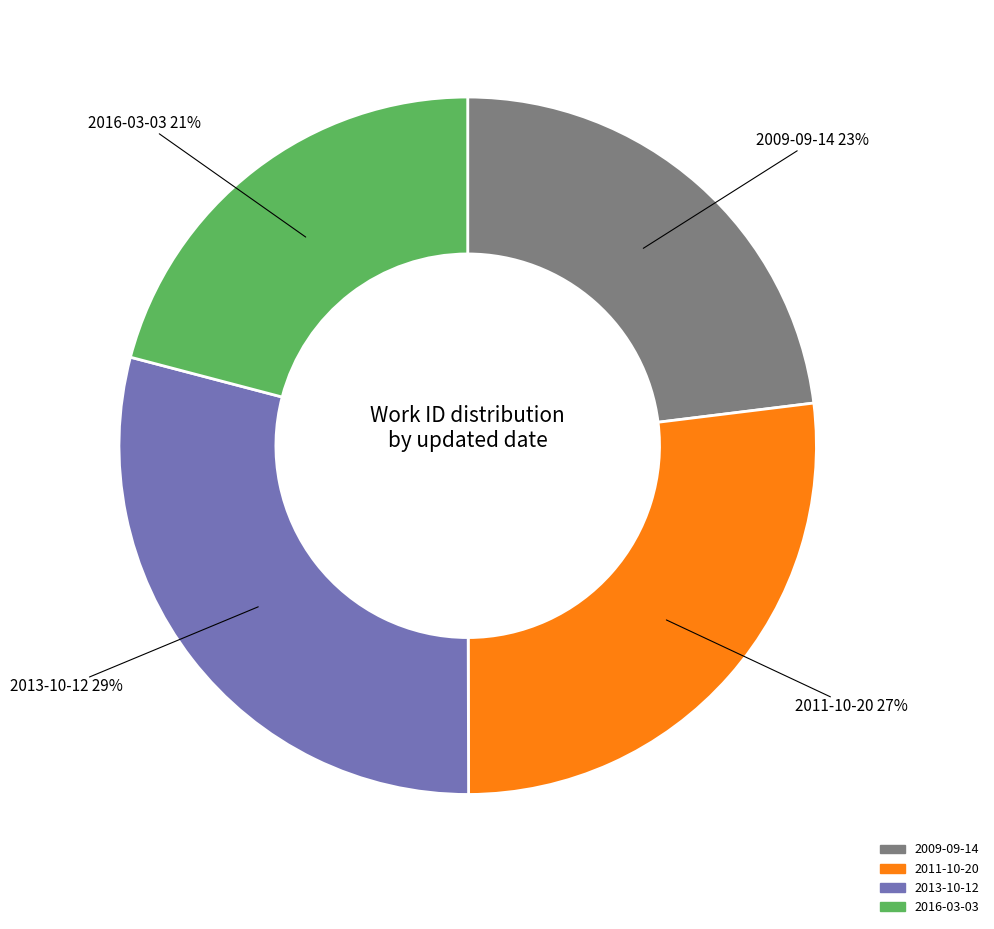

Rank the categories by value from lowest to highest.

2016-03-03, 2009-09-14, 2011-10-20, 2013-10-12